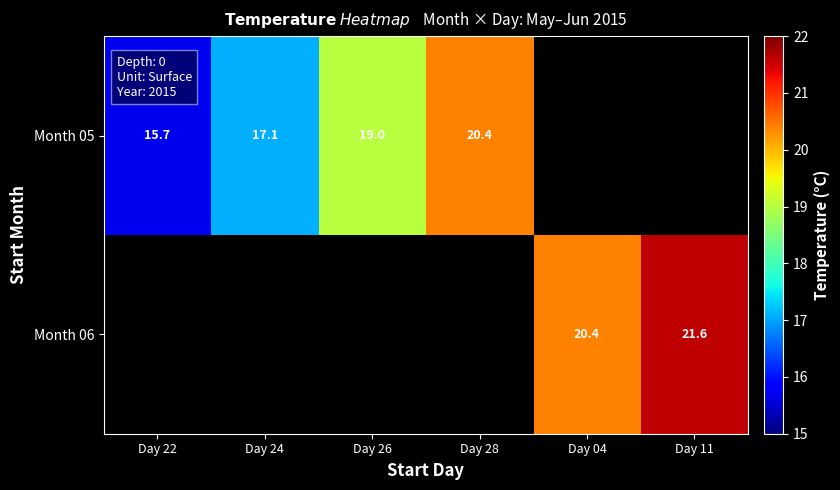

The value of Month 05 at Day 22 is 23.6. True or false?

False